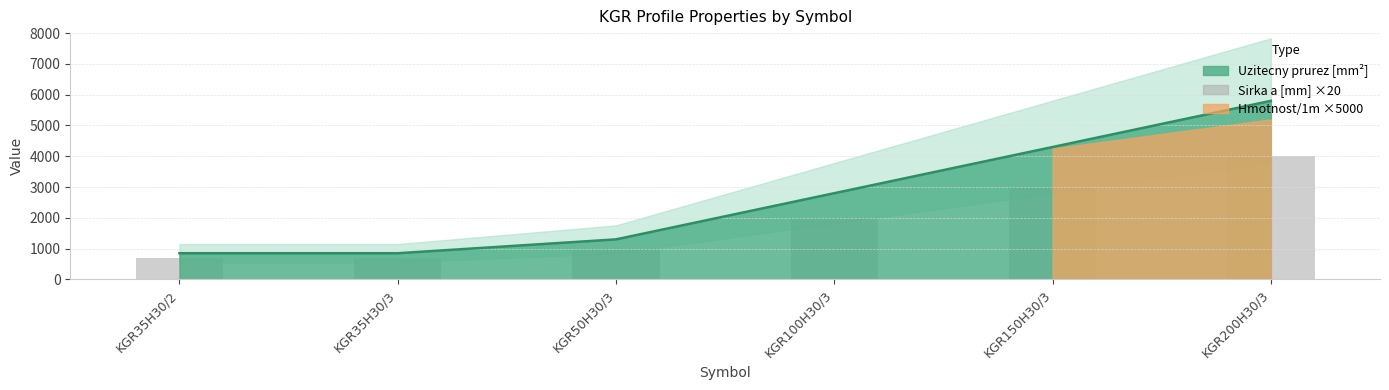

The chart shows a value of 6369 at KGR200H30/3. True or false?

False